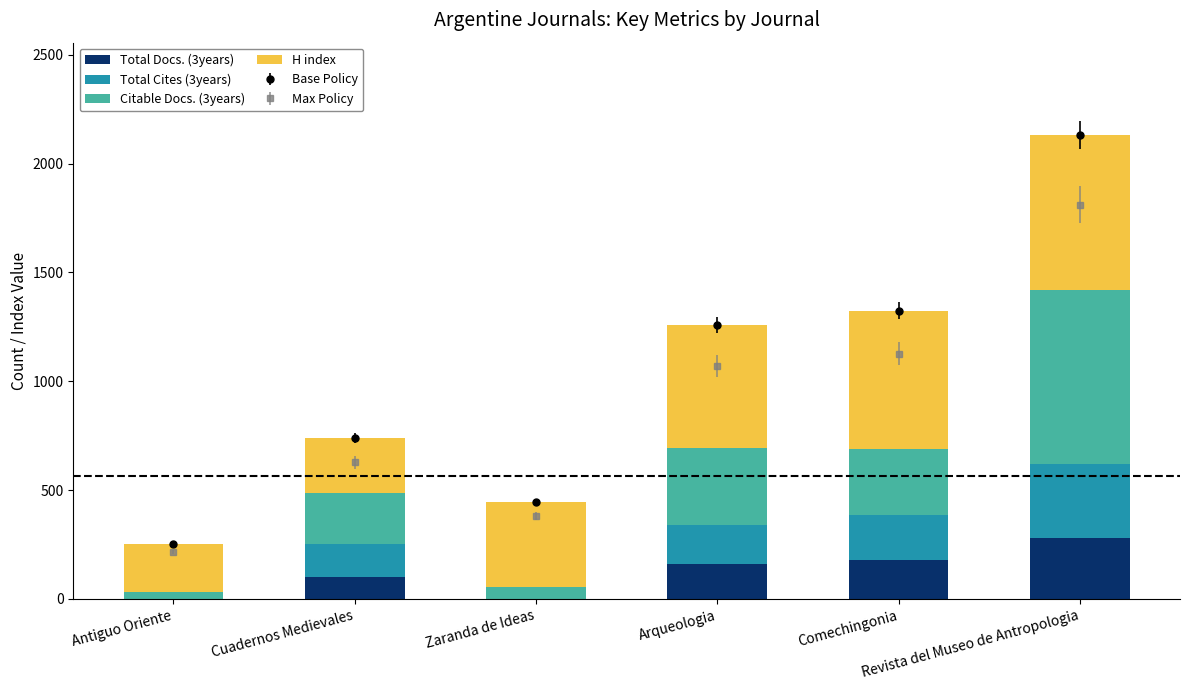

What position from the left is Zaranda de Ideas?

3